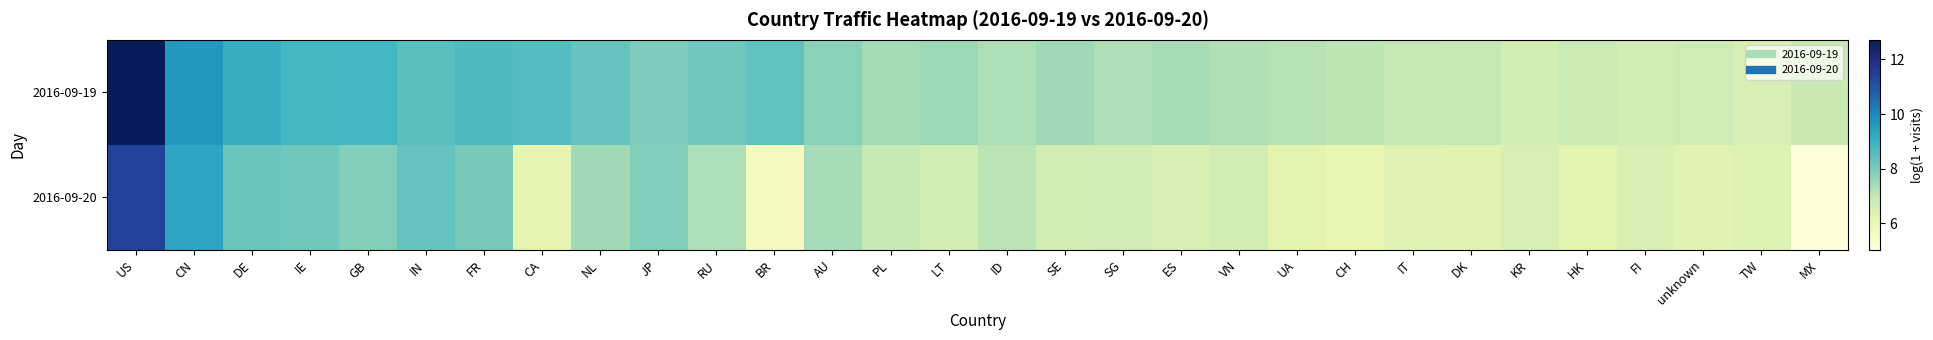

Which series has the widest spread of values?

2016-09-20